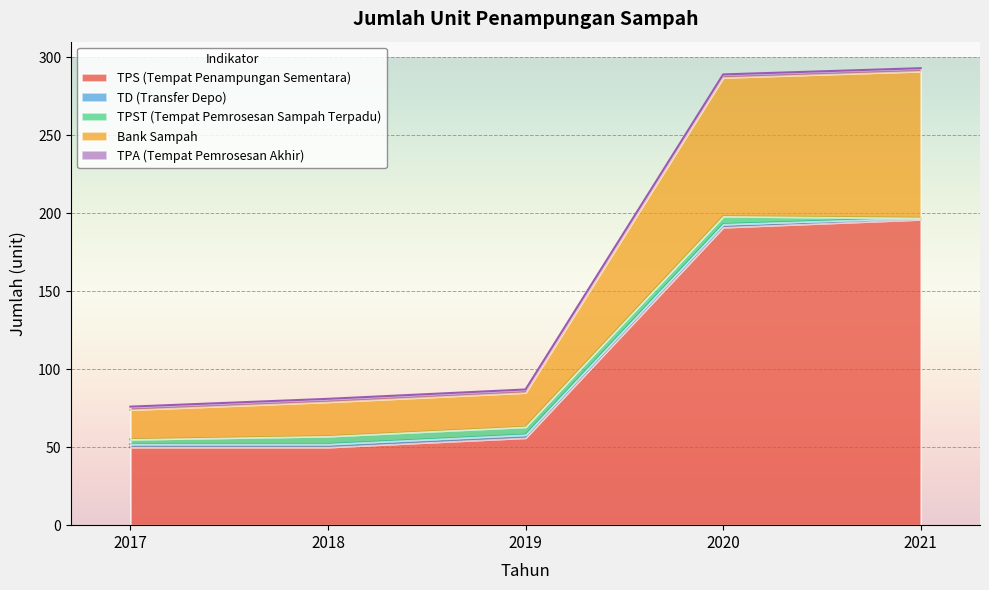

Read the TPS (Tempat Penampungan Sementara) value at 2020, to the nearest 5.

190